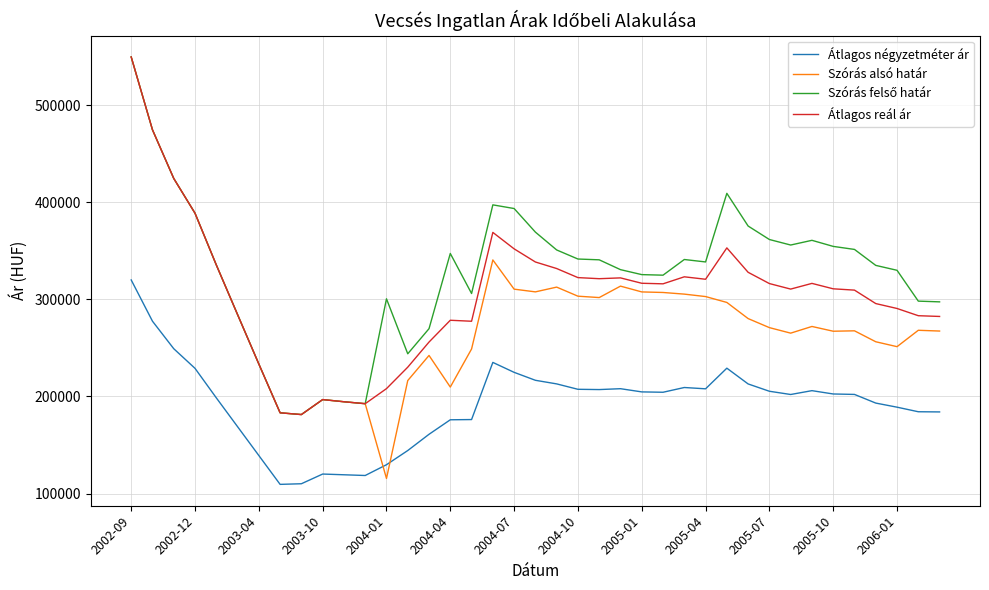

True or false: Átlagos reál ár and Átlagos négyzetméter ár cross at least once.

False